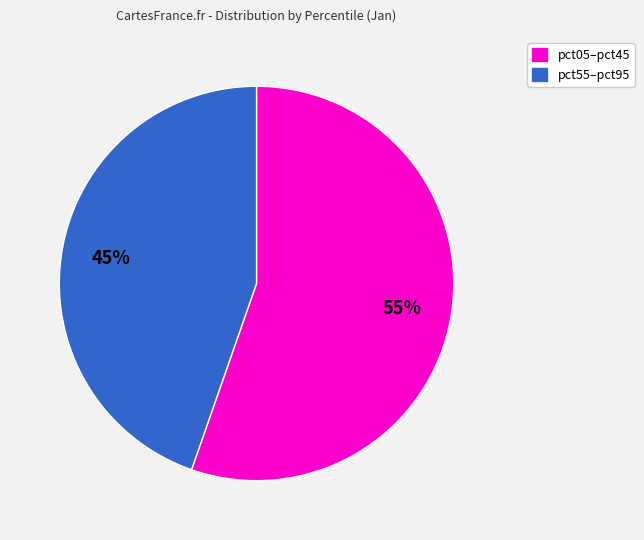

How many slices are in this pie chart?

2